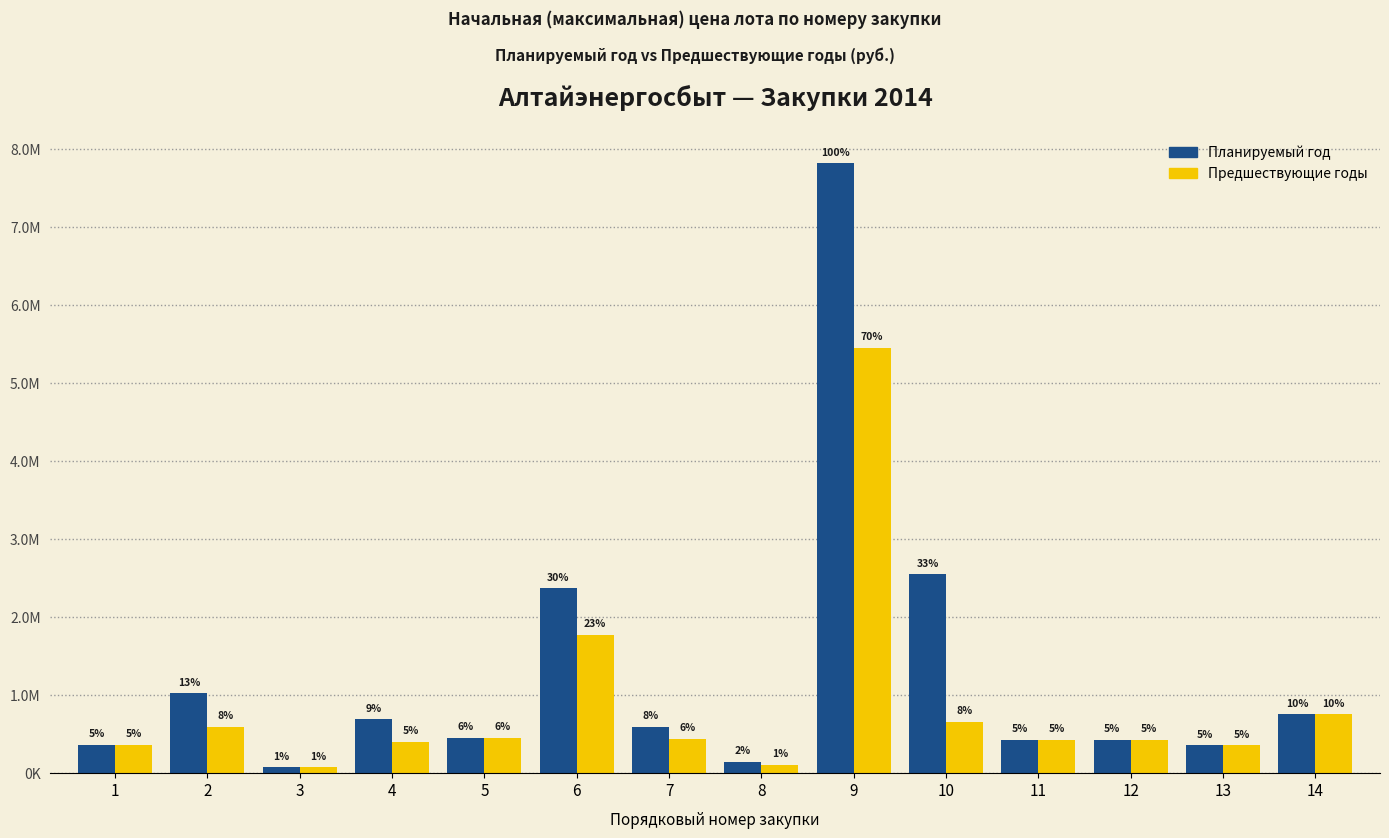

Are the bars grouped side by side (vs. stacked)?

Yes